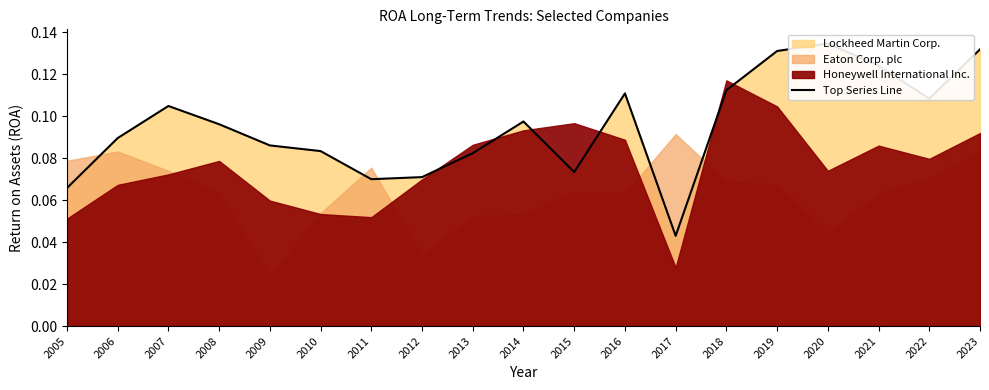

Rank the categories by value from lowest to highest.

2017, 2005, 2011, 2012, 2015, 2013, 2010, 2009, 2006, 2008, 2014, 2007, 2022, 2016, 2018, 2021, 2019, 2023, 2020